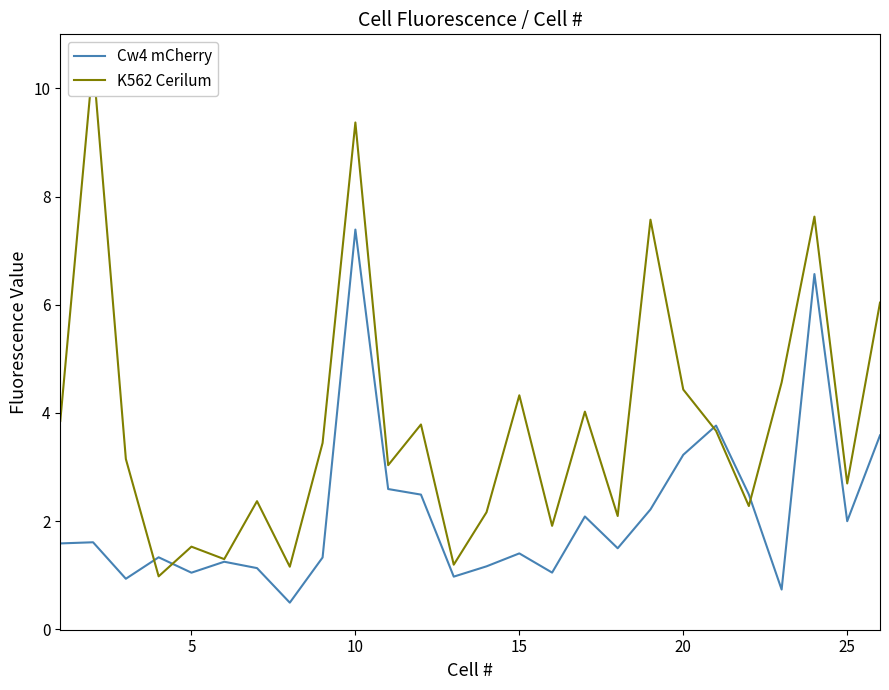

Does the chart display data point markers on the line(s)?

No